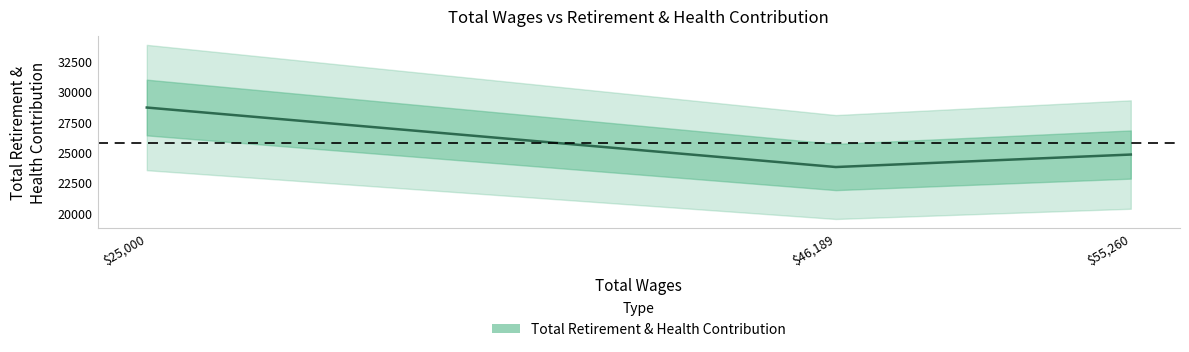

Is it true that the value at $25,000 is 18701?

False